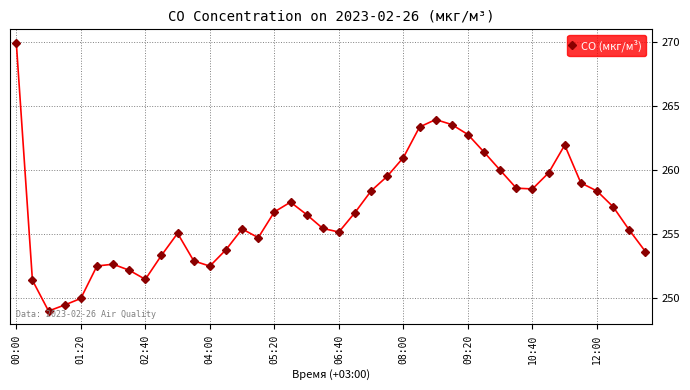

What is the value of the 36th point from the left?

259.0